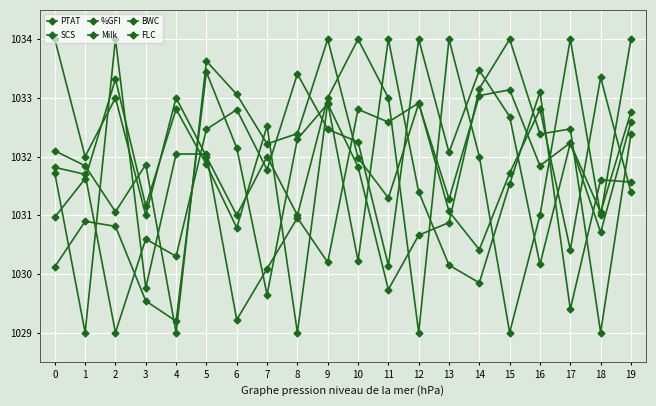

What is the highest value of the BWC series?

1034.0